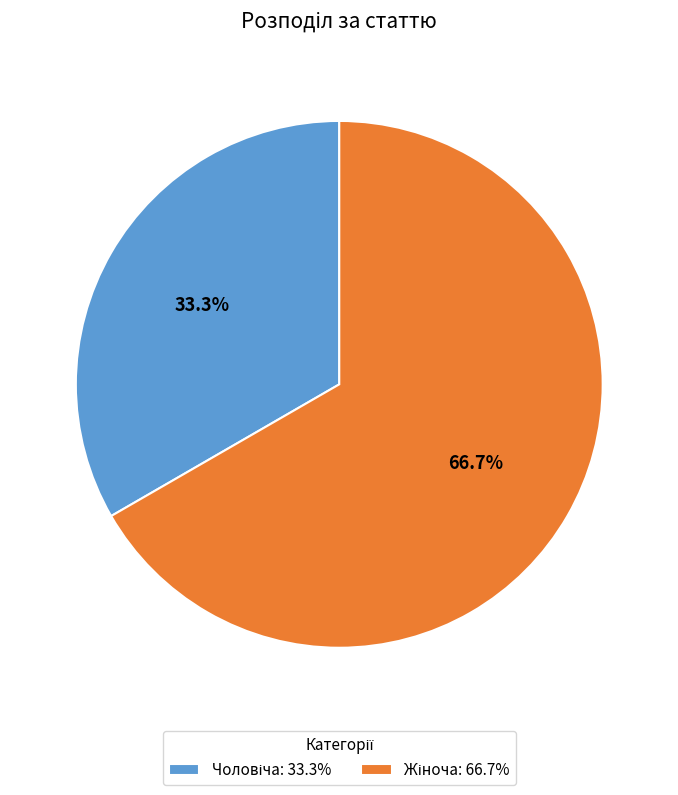

Is there any slice that represents more than half of the pie?

Yes